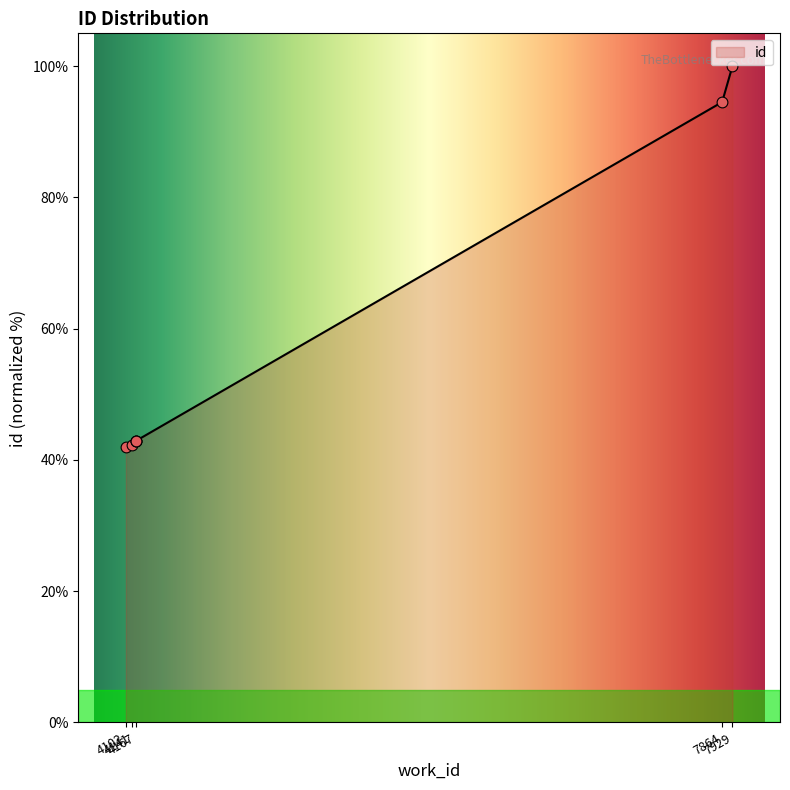

What is the ratio of the value at 4141 to the value at 4167?

1.0